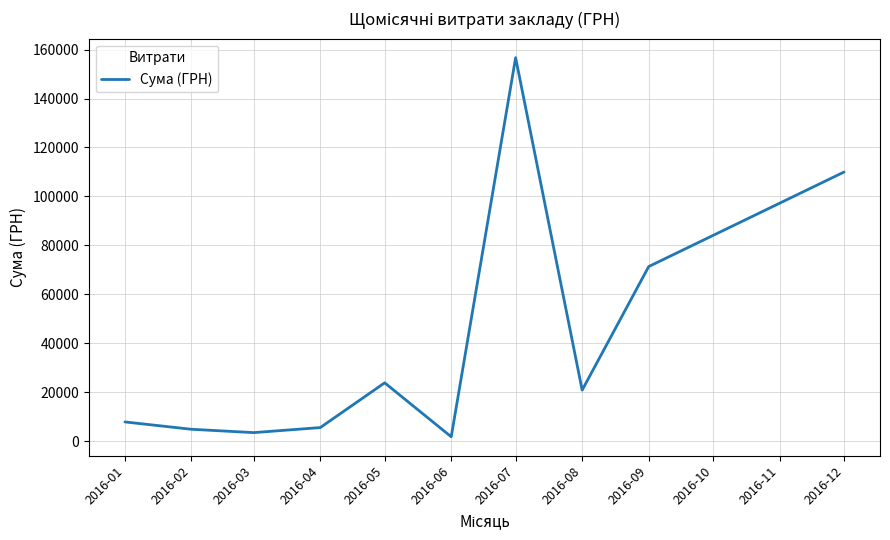

What is the smallest value displayed?

1735.0